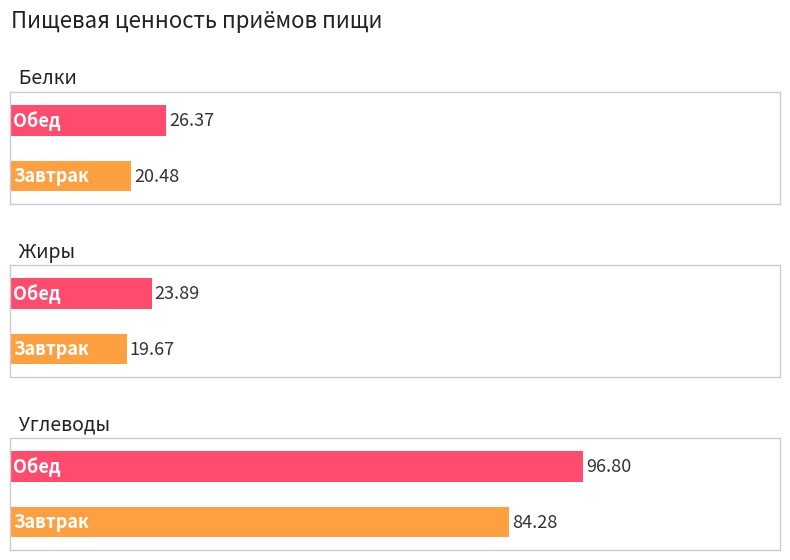

Reading left to right, what are all the values shown in this chart?

Белки: 20.5	26.4
Жиры: 19.7	23.9
Углеводы: 84.3	96.8